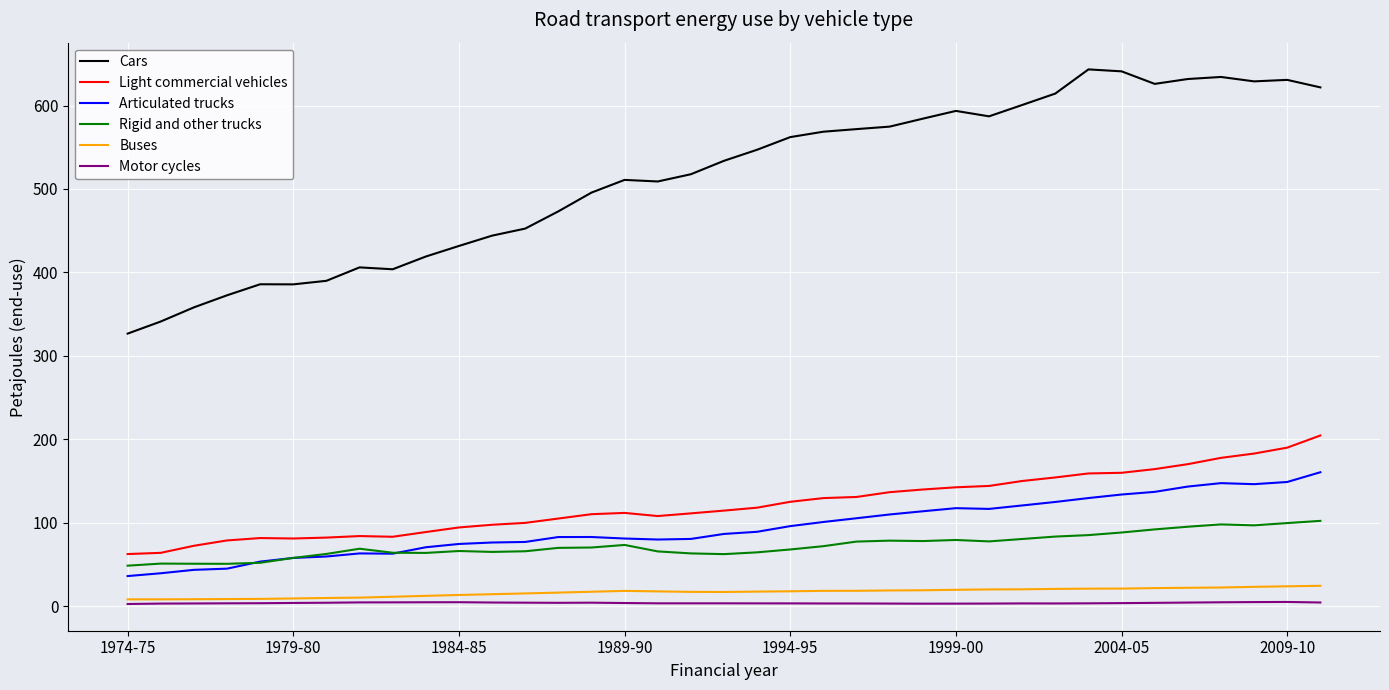

What is the minimum value for Rigid and other trucks?

48.4